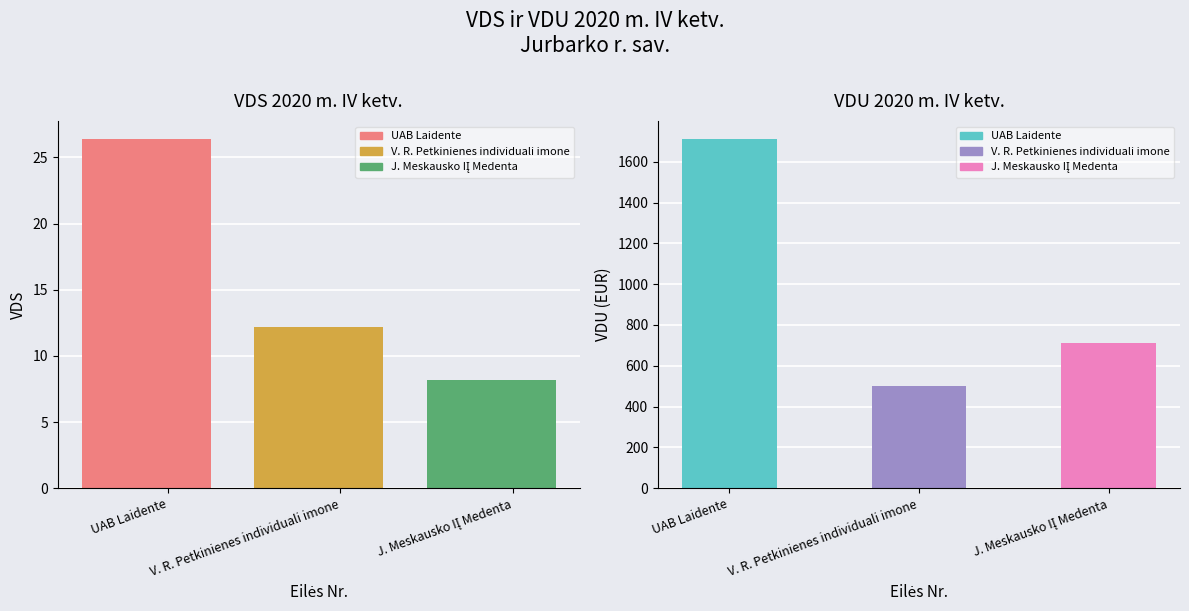

What is the difference between the VDU 2020 m. IV ketv. values at UAB Laidente and V. R. Petkinienes individuali imone?

1210.9